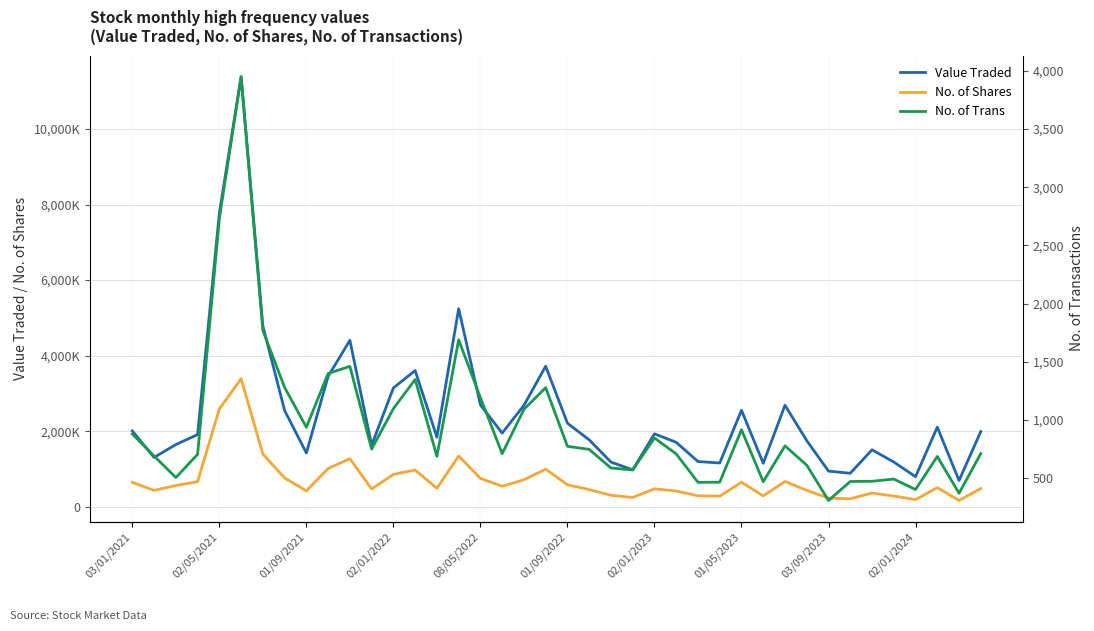

True or false: No. of Shares and No. of Trans intersect in this chart.

False